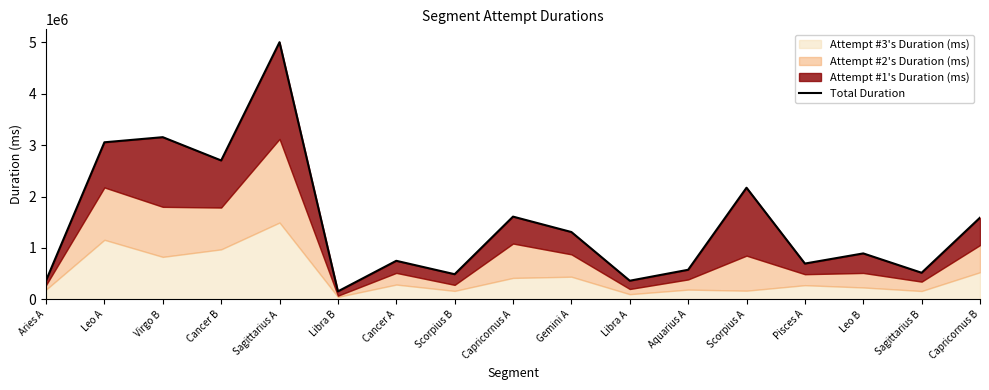

Is it true that the value at Sagittarius A is 5004216?

True